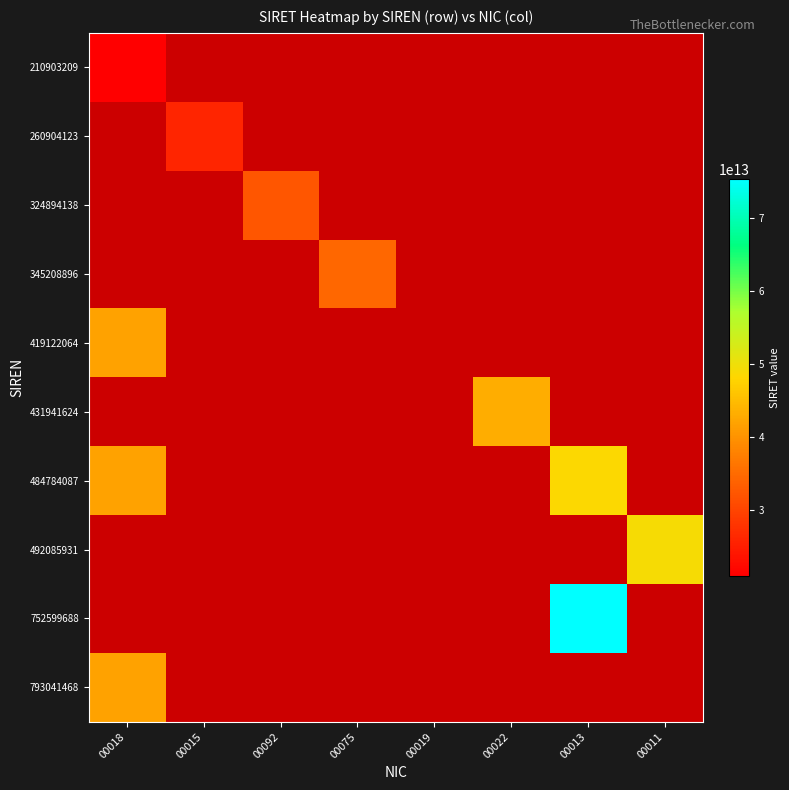

Is the value of 484784087 at 00018 greater than the value of 752599688 at 00011?

No